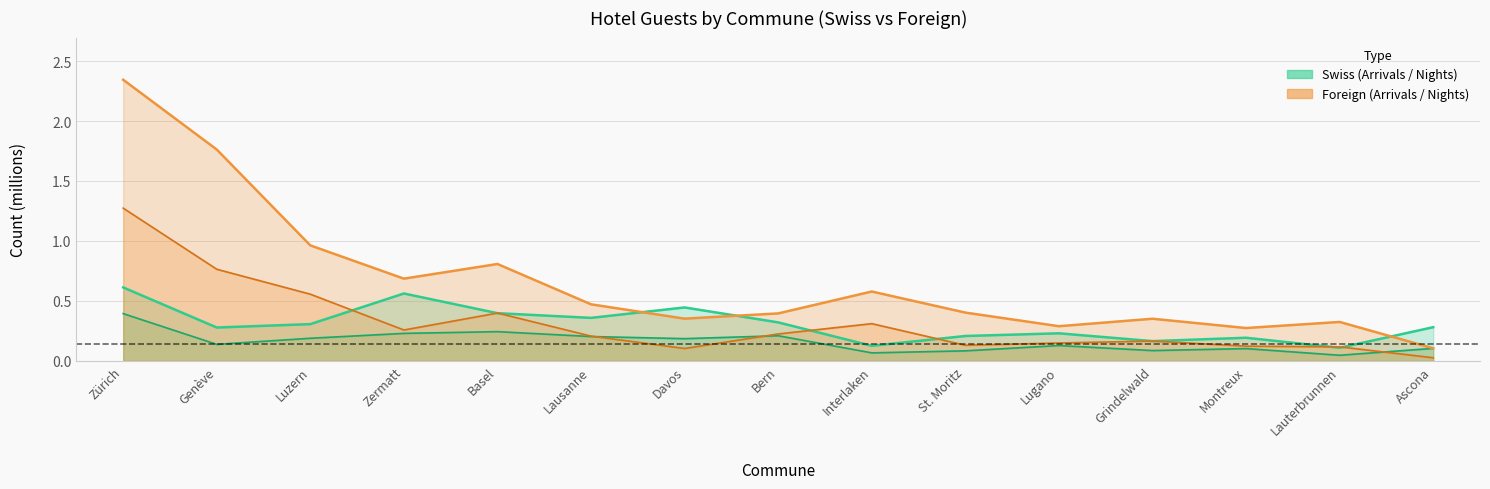

How many distinct data groups are displayed?

4